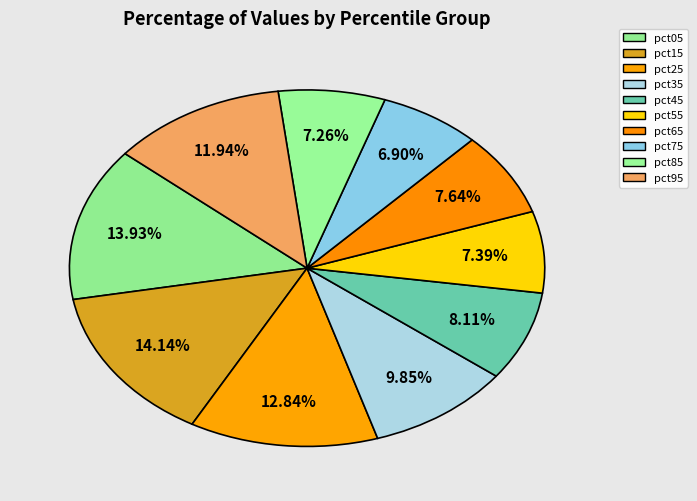

How many slices are in this pie chart?

10